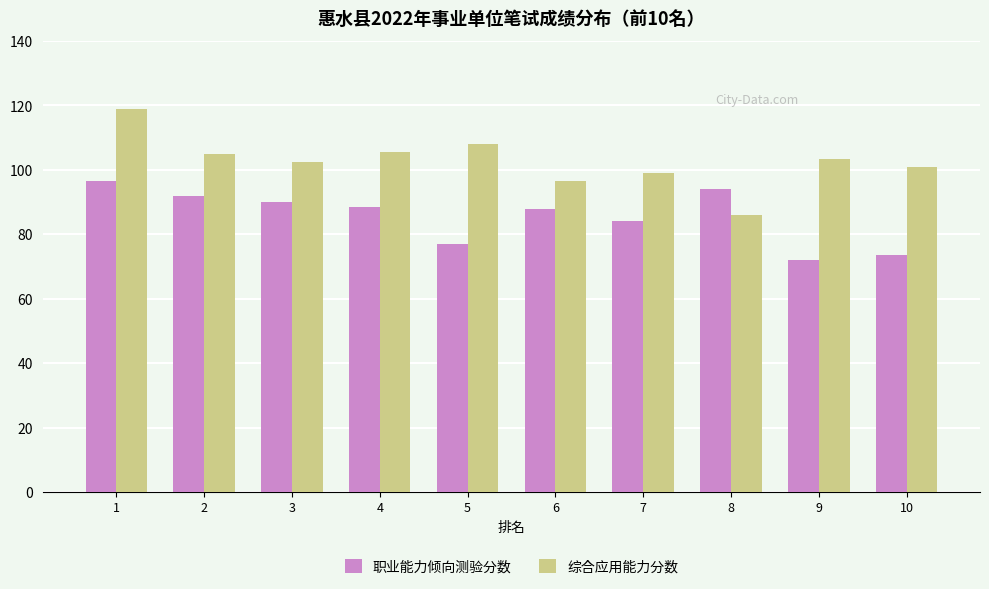

What is the sum of the 综合应用能力分数 values at 1 and 6?

215.5